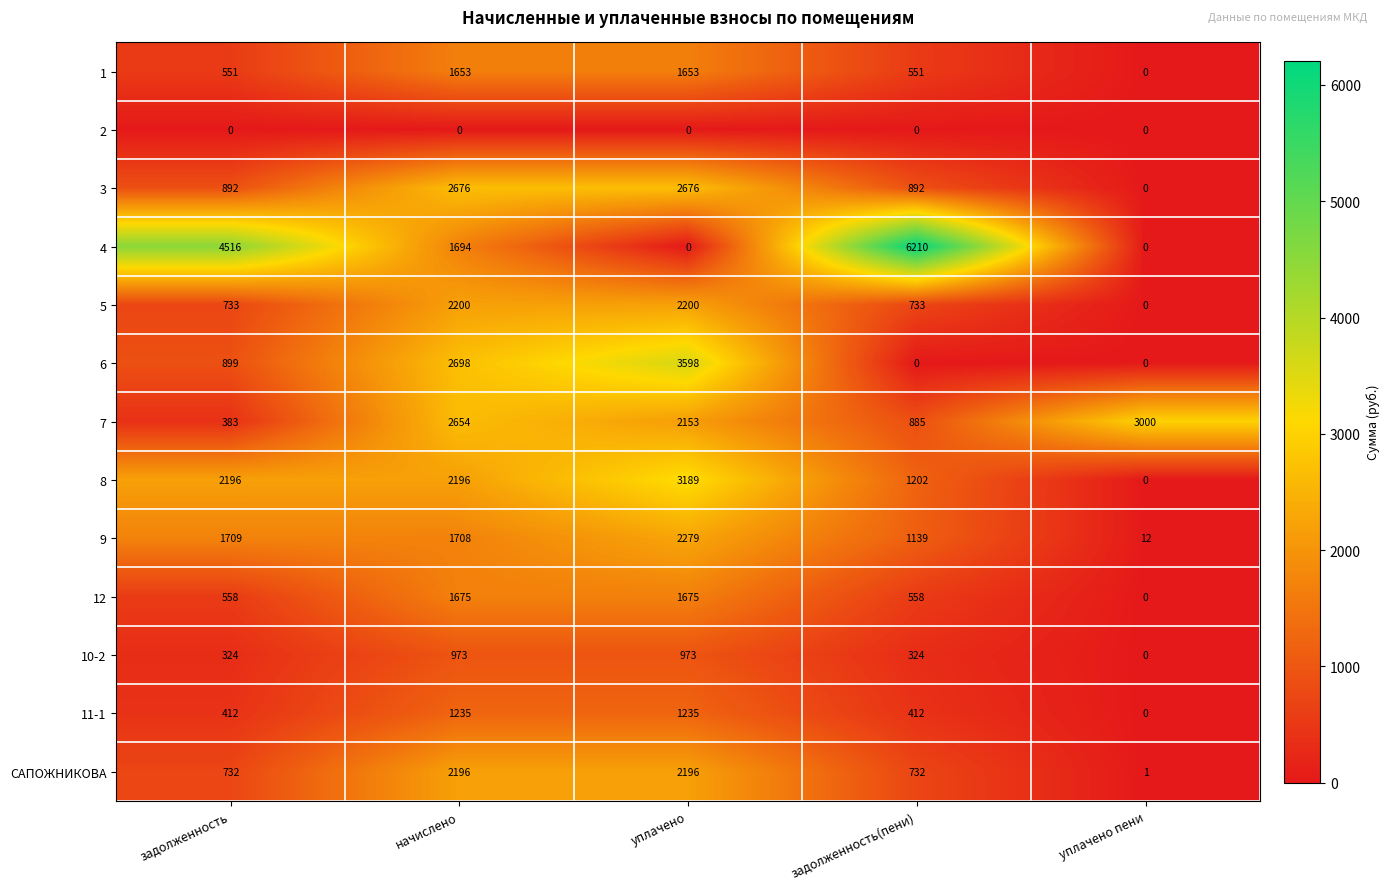

What is the average value of the САПОЖНИКОВА series?

1171